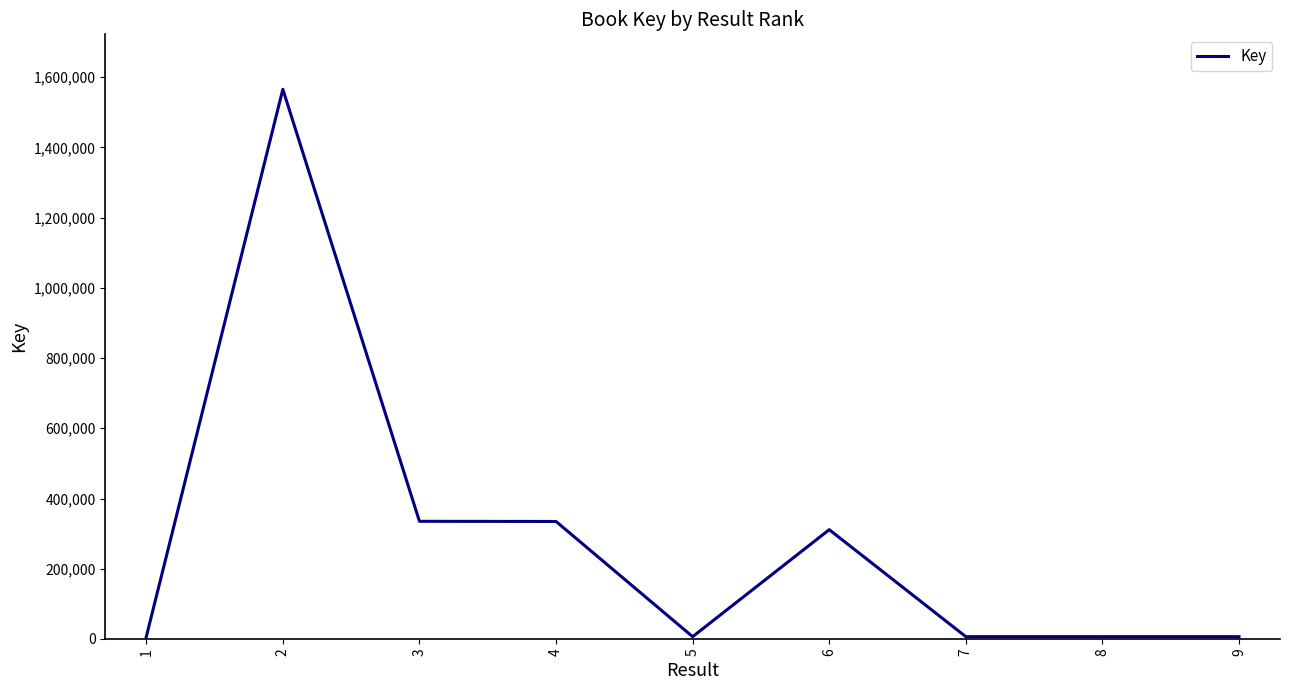

What is the smallest value displayed?

5978